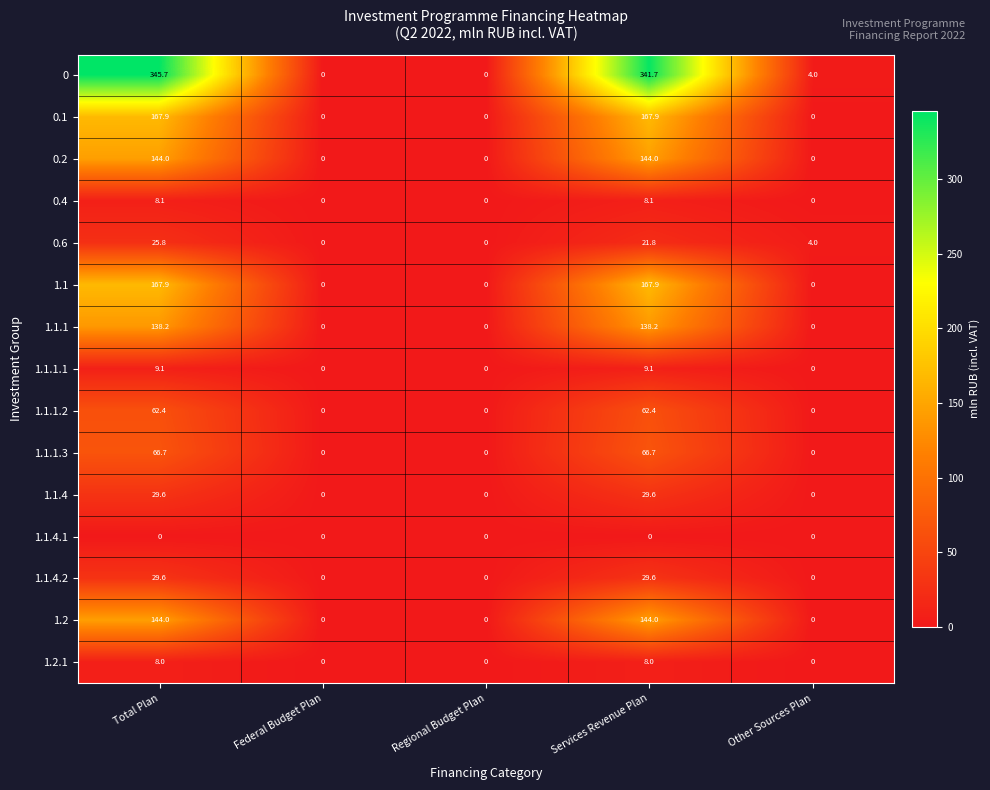

What is the maximum value for 0.4?

8.1